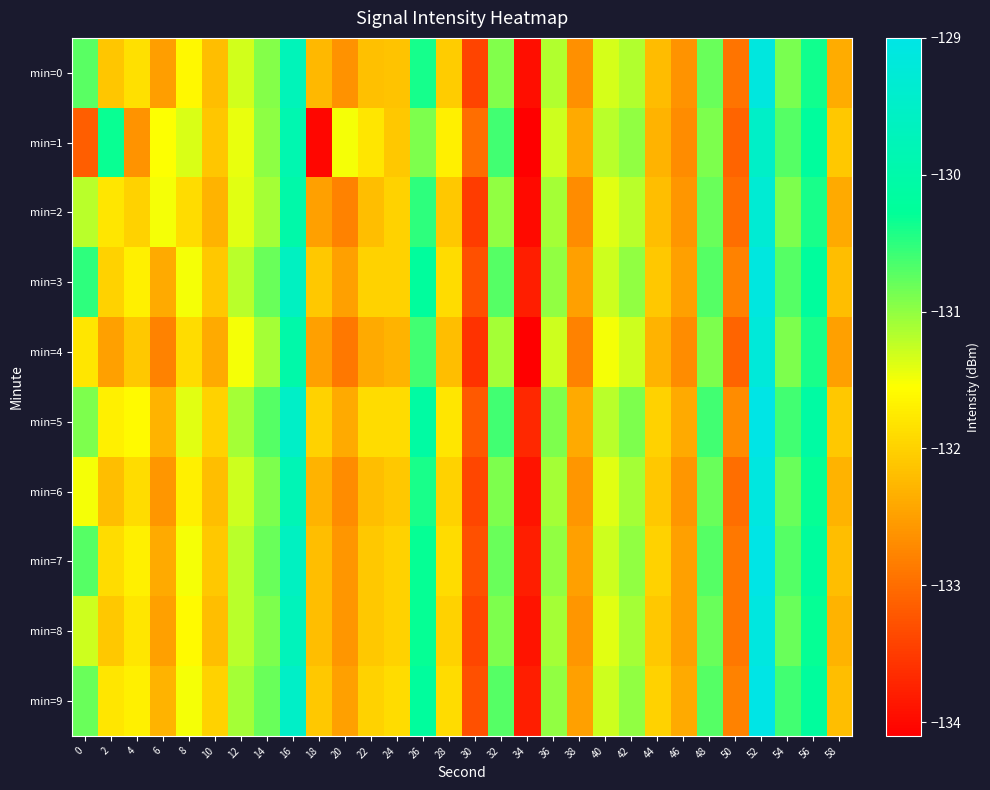

Reading left to right, transcribe all the data shown in this chart.

min=0: 0=-130.7	2=-132.1	4=-131.8	6=-132.5	8=-131.6	10=-132.2	12=-131.3	14=-130.9	16=-129.7	18=-132.3	20=-132.6	22=-132.2	24=-132.1	26=-130.4	28=-132.1	30=-133.4	32=-130.9	34=-133.9	36=-131.2	38=-132.7	40=-131.3	42=-131.2	44=-132.2	46=-132.6	48=-130.8	50=-132.9	52=-129.1	54=-130.9	56=-130.4	58=-132.4
min=1: 0=-133.2	2=-130.3	4=-132.6	6=-131.5	8=-131.4	10=-132.1	12=-131.4	14=-131.0	16=-129.9	18=-134.0	20=-131.5	22=-131.8	24=-132.1	26=-130.9	28=-131.7	30=-133.0	32=-130.6	34=-134.1	36=-131.3	38=-132.4	40=-131.2	42=-131.0	44=-132.3	46=-132.7	48=-130.9	50=-133.1	52=-129.5	54=-130.7	56=-130.2	58=-132.1
min=2: 0=-131.2	2=-131.8	4=-132.0	6=-131.5	8=-131.9	10=-132.3	12=-131.4	14=-131.1	16=-130.0	18=-132.5	20=-132.8	22=-132.2	24=-132.0	26=-130.5	28=-132.1	30=-133.5	32=-131.0	34=-134.0	36=-131.1	38=-132.7	40=-131.4	42=-131.2	44=-132.2	46=-132.6	48=-130.8	50=-133.0	52=-129.3	54=-130.9	56=-130.4	58=-132.4
min=3: 0=-130.5	2=-132.0	4=-131.7	6=-132.4	8=-131.5	10=-132.1	12=-131.2	14=-130.8	16=-129.6	18=-132.1	20=-132.5	22=-132.0	24=-132.0	26=-130.2	28=-131.9	30=-133.3	32=-130.7	34=-133.8	36=-131.0	38=-132.5	40=-131.3	42=-131.0	44=-132.1	46=-132.5	48=-130.7	50=-132.8	52=-129.1	54=-130.7	56=-130.2	58=-132.2
min=4: 0=-131.8	2=-132.5	4=-132.1	6=-132.8	8=-131.9	10=-132.4	12=-131.5	14=-131.1	16=-130.0	18=-132.5	20=-132.9	22=-132.4	24=-132.3	26=-130.6	28=-132.2	30=-133.6	32=-131.1	34=-134.1	36=-131.3	38=-132.8	40=-131.5	42=-131.3	44=-132.3	46=-132.7	48=-130.9	50=-133.1	52=-129.2	54=-130.9	56=-130.4	58=-132.5
min=5: 0=-130.9	2=-131.7	4=-131.6	6=-132.3	8=-131.4	10=-132.0	12=-131.1	14=-130.7	16=-129.5	18=-132.0	20=-132.4	22=-131.9	24=-131.9	26=-130.1	28=-131.8	30=-133.2	32=-130.6	34=-133.7	36=-130.9	38=-132.4	40=-131.2	42=-130.9	44=-132.0	46=-132.4	48=-130.6	50=-132.7	52=-129.0	54=-130.6	56=-130.1	58=-132.1
min=6: 0=-131.5	2=-132.2	4=-131.9	6=-132.6	8=-131.7	10=-132.2	12=-131.3	14=-130.9	16=-129.8	18=-132.3	20=-132.7	22=-132.2	24=-132.1	26=-130.4	28=-132.0	30=-133.4	32=-130.9	34=-133.9	36=-131.1	38=-132.6	40=-131.4	42=-131.1	44=-132.1	46=-132.6	48=-130.8	50=-133.0	52=-129.1	54=-130.8	56=-130.3	58=-132.3
min=7: 0=-130.7	2=-131.9	4=-131.7	6=-132.4	8=-131.5	10=-132.1	12=-131.2	14=-130.8	16=-129.6	18=-132.2	20=-132.6	22=-132.1	24=-132.0	26=-130.3	28=-131.9	30=-133.3	32=-130.8	34=-133.8	36=-131.0	38=-132.5	40=-131.3	42=-131.0	44=-132.0	46=-132.5	48=-130.7	50=-132.9	52=-129.0	54=-130.7	56=-130.2	58=-132.2
min=8: 0=-131.3	2=-132.1	4=-131.8	6=-132.5	8=-131.6	10=-132.2	12=-131.2	14=-130.9	16=-129.7	18=-132.2	20=-132.6	22=-132.1	24=-132.0	26=-130.3	28=-132.0	30=-133.4	32=-130.9	34=-133.9	36=-131.1	38=-132.6	40=-131.4	42=-131.1	44=-132.1	46=-132.5	48=-130.8	50=-132.9	52=-129.1	54=-130.8	56=-130.3	58=-132.3
min=9: 0=-130.8	2=-131.8	4=-131.7	6=-132.3	8=-131.5	10=-132.0	12=-131.1	14=-130.8	16=-129.5	18=-132.1	20=-132.5	22=-132.0	24=-131.9	26=-130.2	28=-131.9	30=-133.3	32=-130.7	34=-133.8	36=-131.0	38=-132.5	40=-131.3	42=-131.0	44=-132.0	46=-132.4	48=-130.7	50=-132.8	52=-129.0	54=-130.6	56=-130.2	58=-132.2